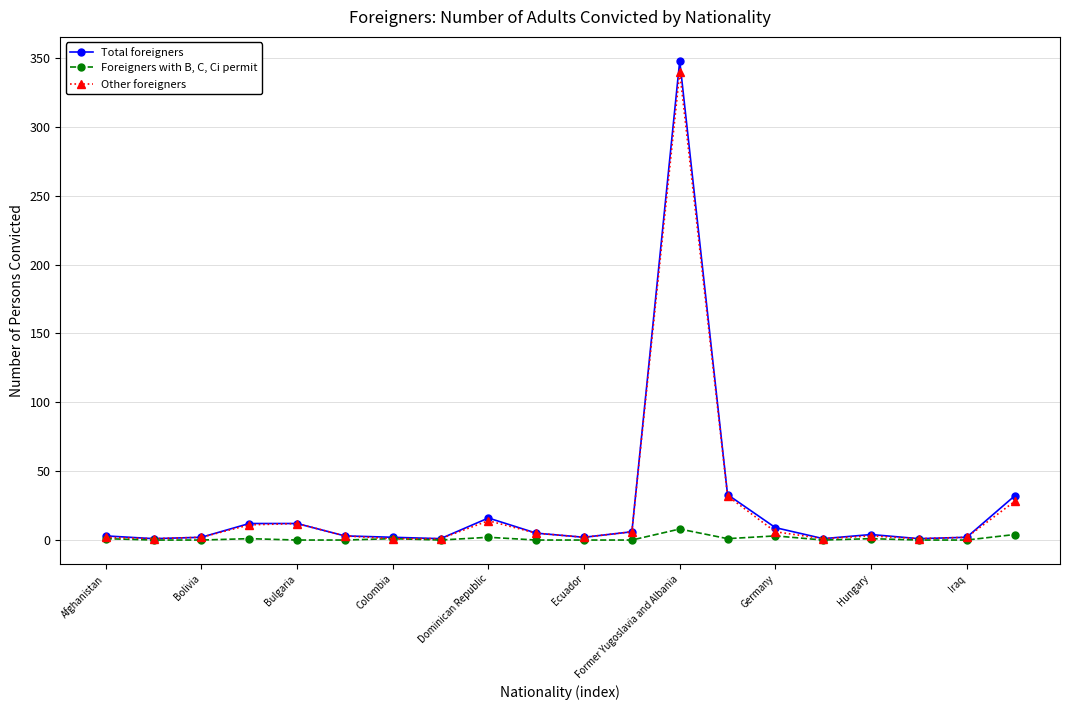

Which series has the widest spread of values?

Total foreigners